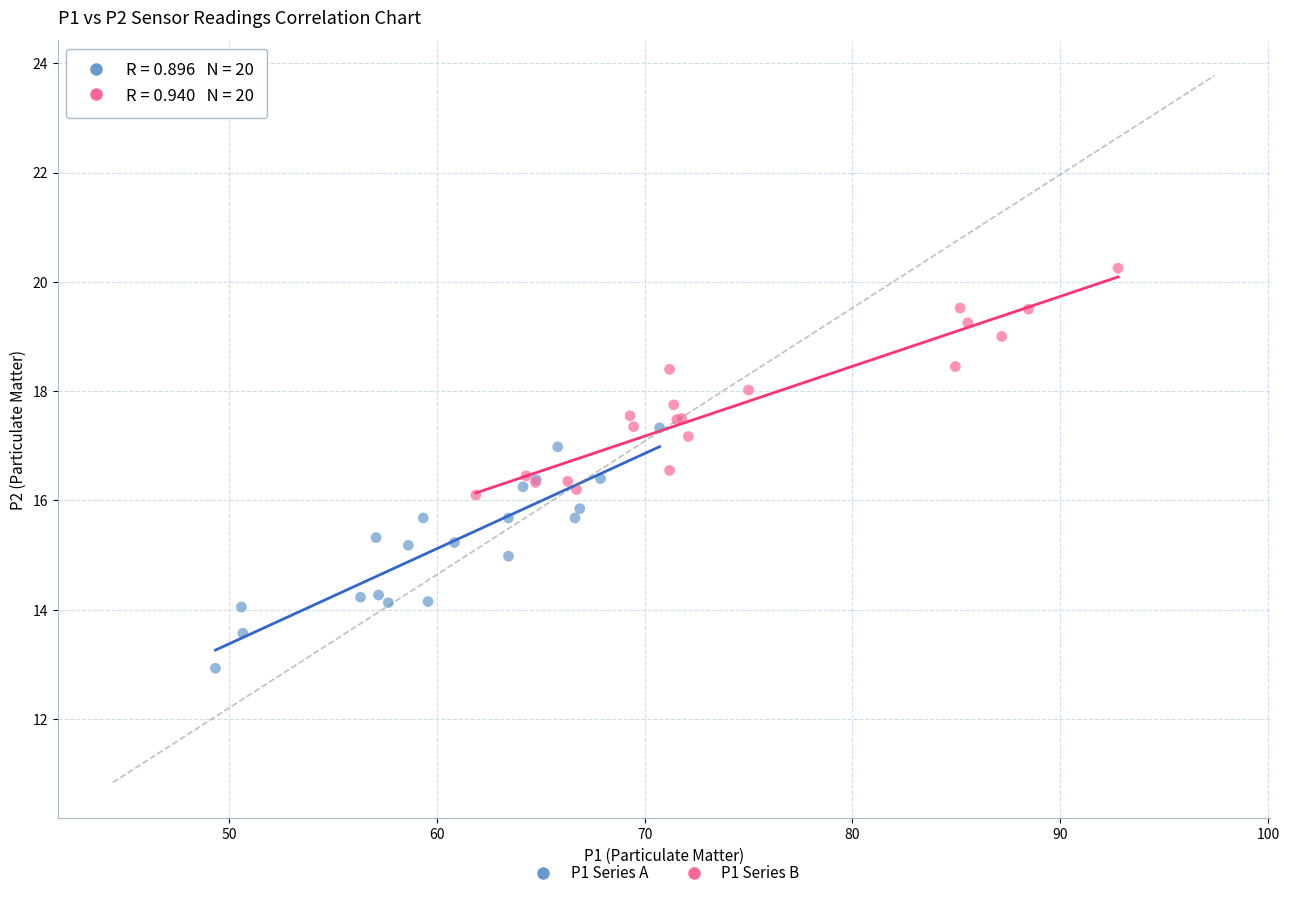

What are all the series names shown in the legend?

P1 Series A, P1 Series B